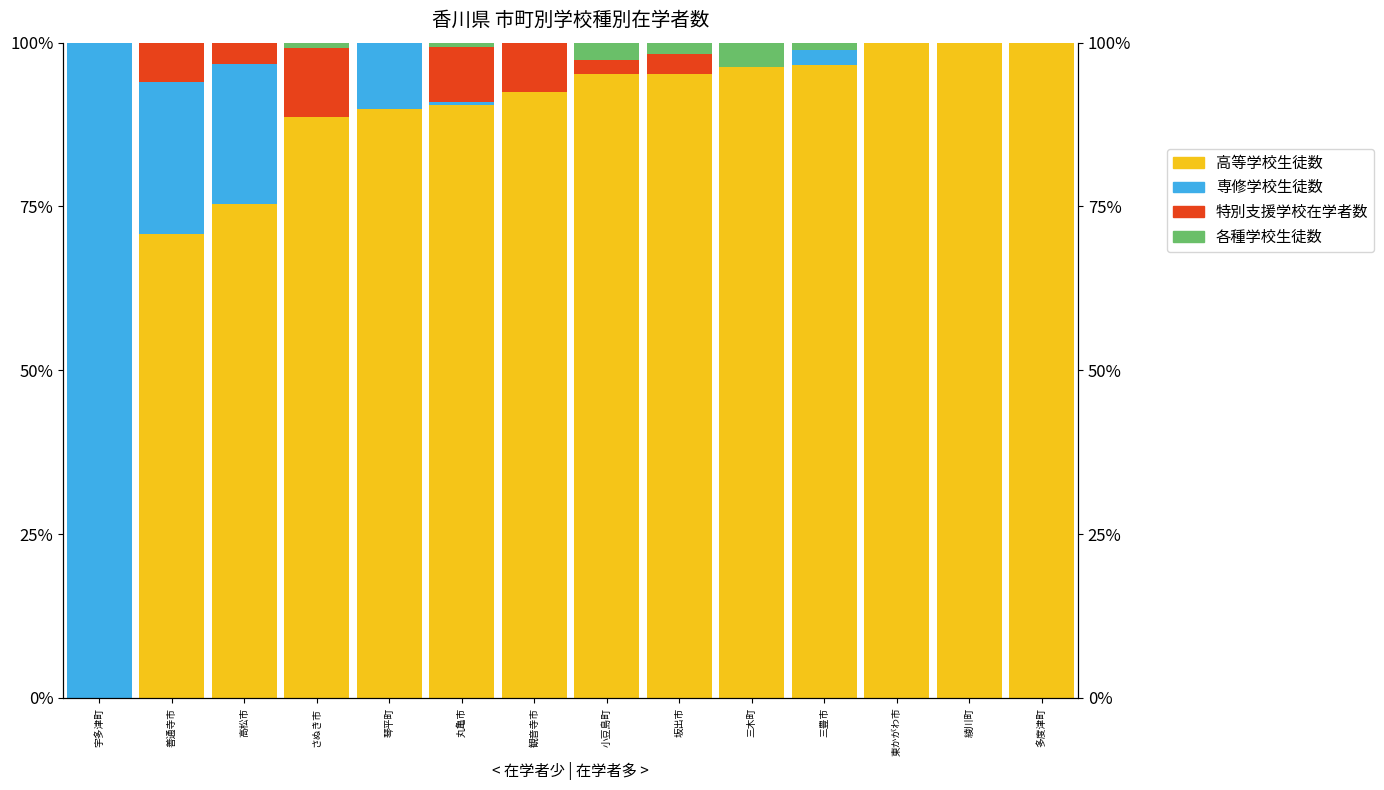

What is the sum of the 各種学校生徒数 values at 坂出市 and 観音寺市?

1.8